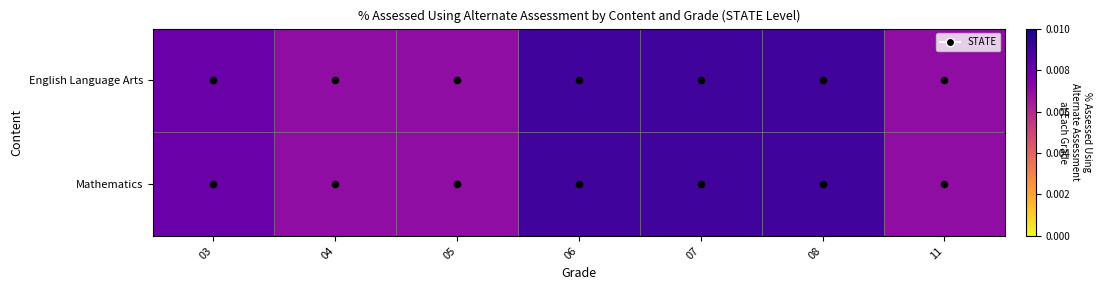

At which category does the chart reach its minimum across all series?

04